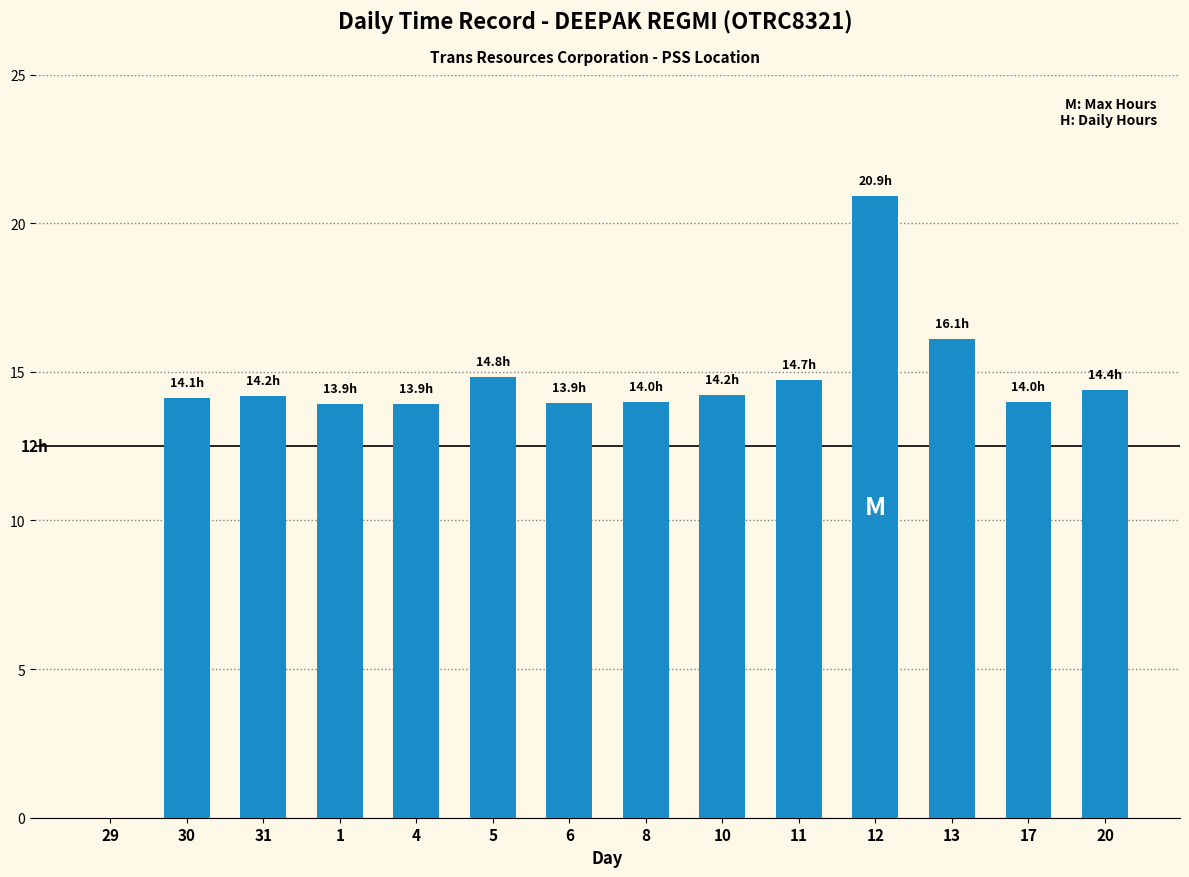

Are the bars horizontal?

No